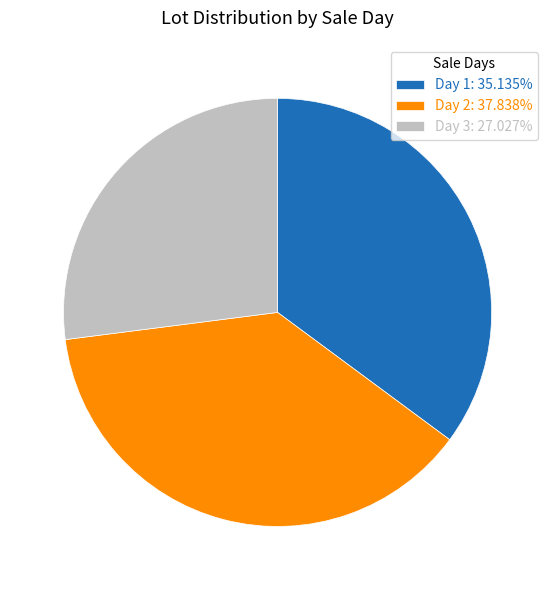

Combined, do Day 2: 37.838% and Day 1: 35.135% account for over 50%?

Yes